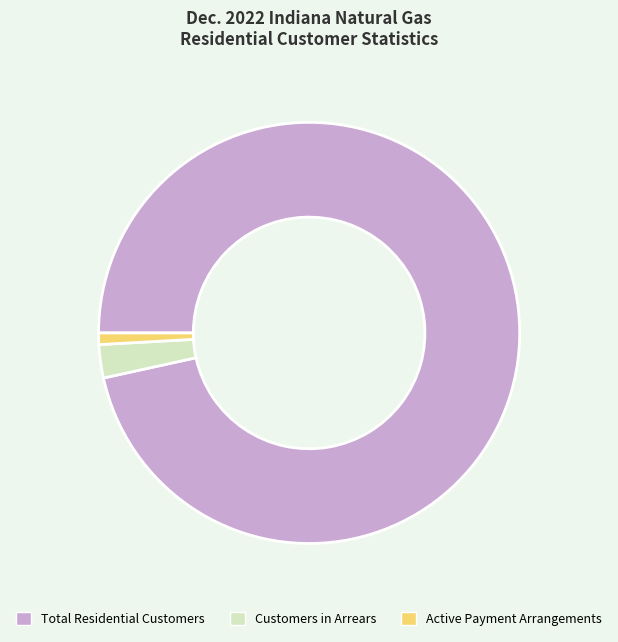

The Active Payment Arrangements slice represents 1% of the pie. True or false?

True